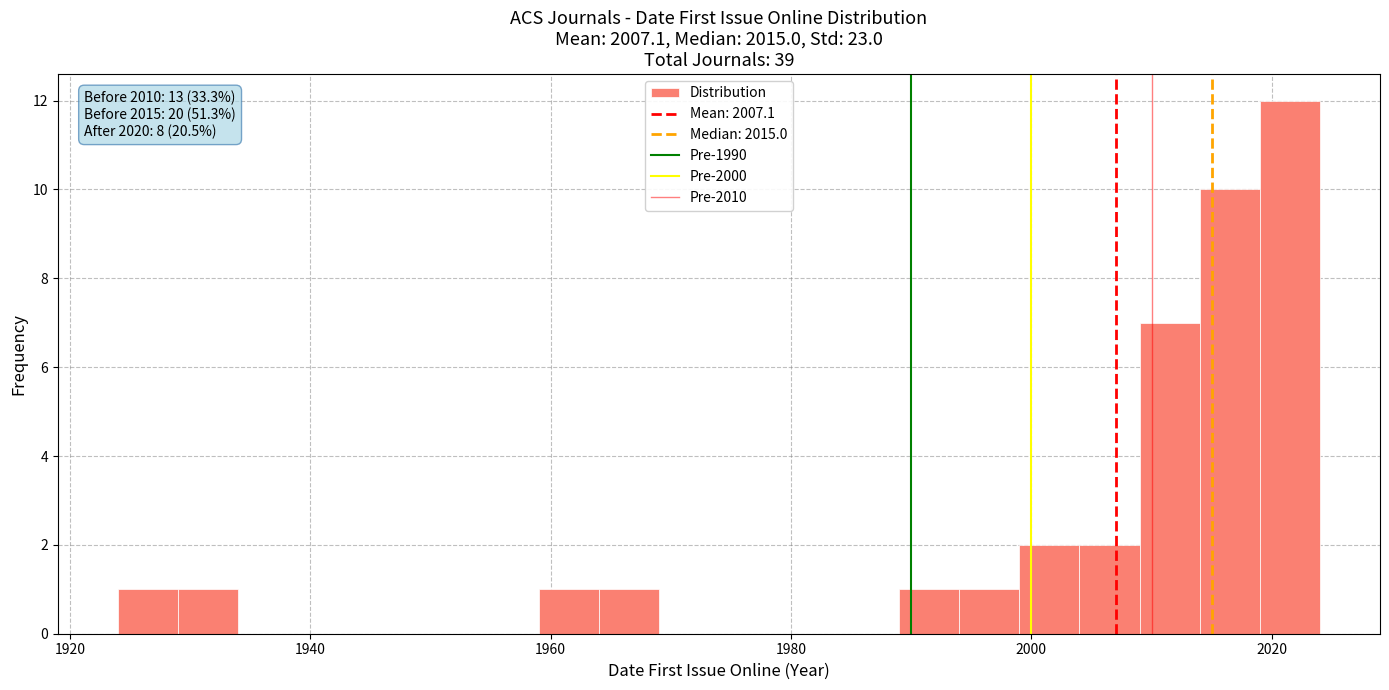

Around what value on the x-axis is the tallest bar? Give the approximate position of its centre, as read against the axis.

2022